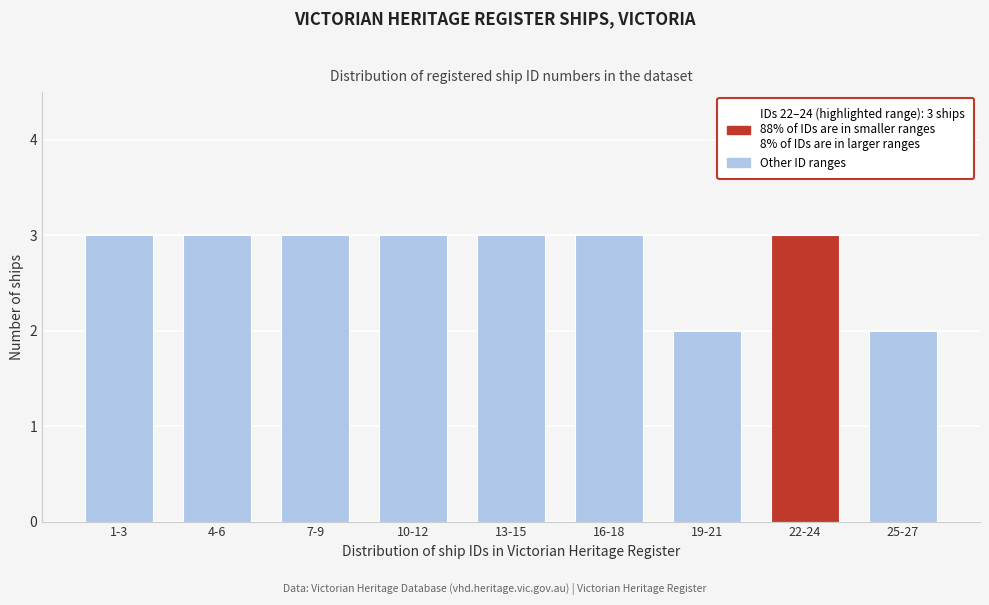

Reading left to right, transcribe all the data shown in this chart.

1-3=3	4-6=3	7-9=3	10-12=3	13-15=3	16-18=3	19-21=2	22-24=3	25-27=2